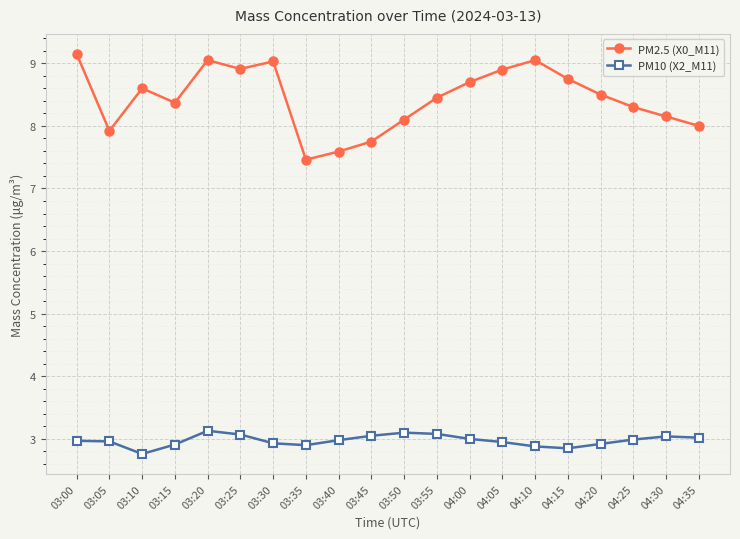

The value of PM10 (X2_M11) at 03:10 is 1.0. True or false?

False